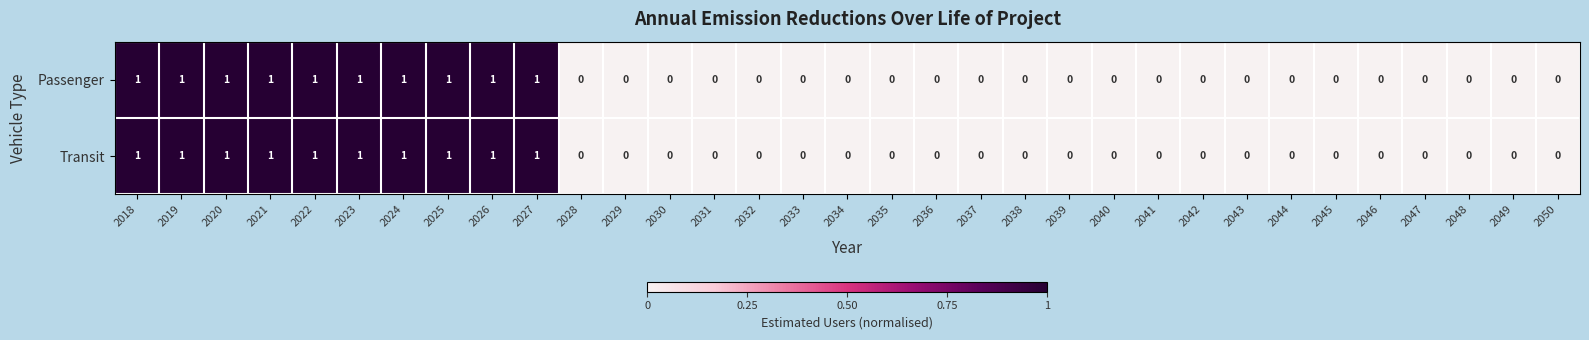

The value of Transit at 2035 is 1. True or false?

False